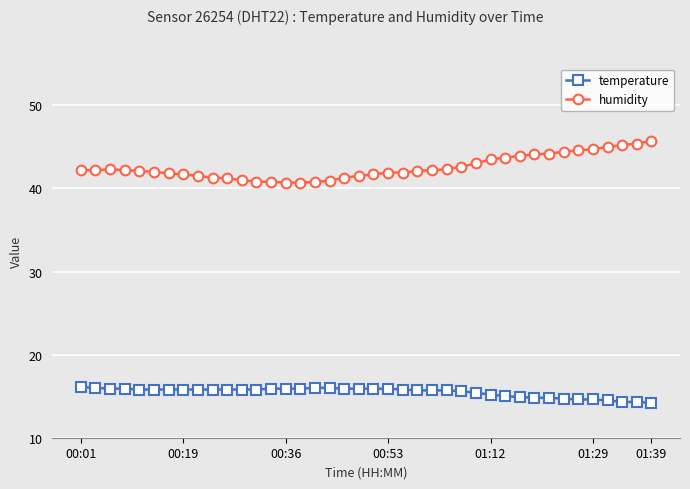

What is the value of the humidity point at the 34th from the left?

44.4